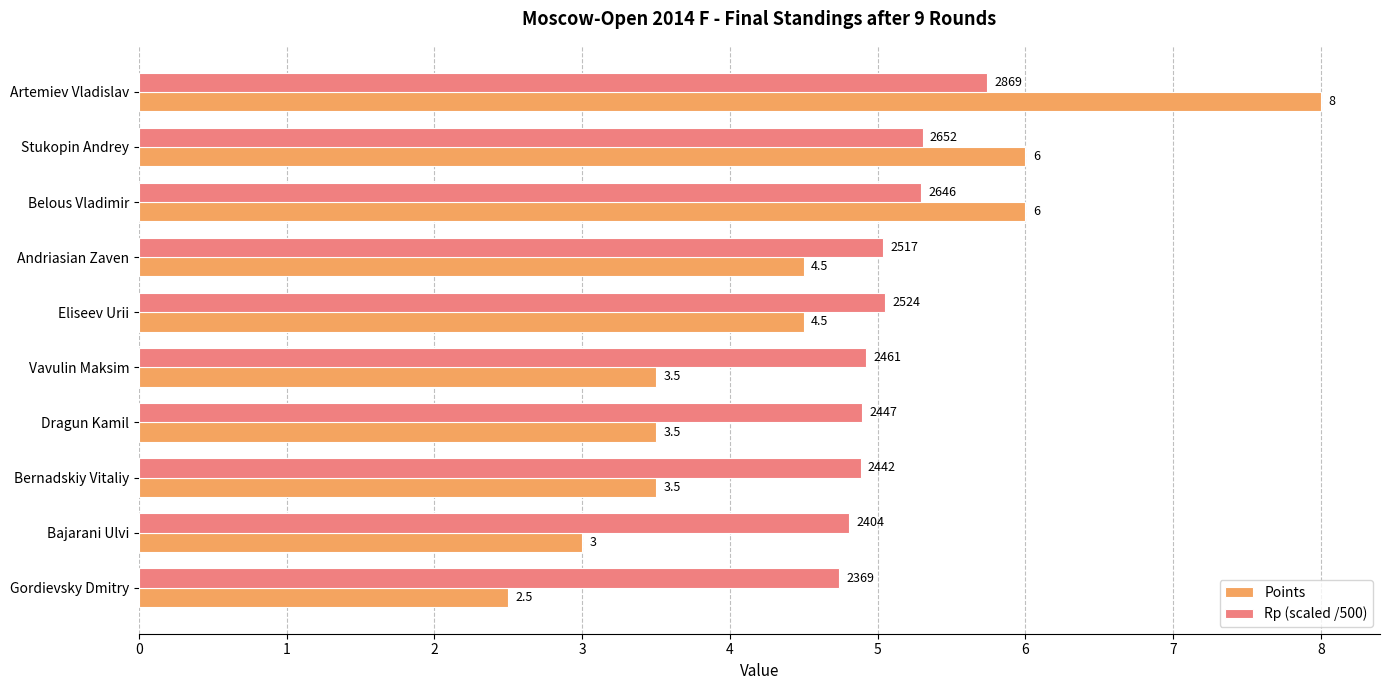

The Points series shows 2.5 at Gordievsky Dmitry. True or false?

True